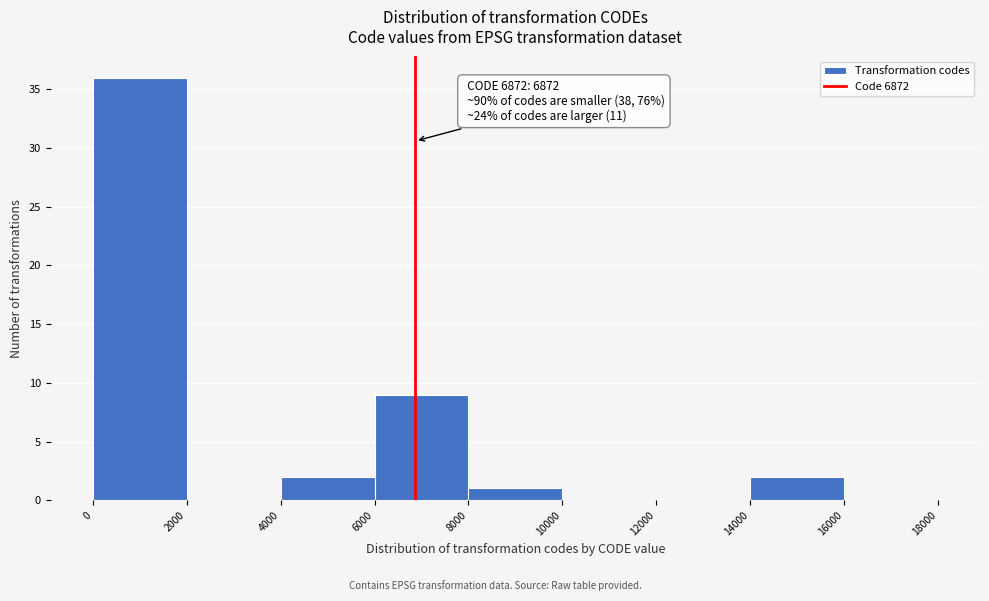

Over which range of the x-axis is the bar tallest?

0 to 2000